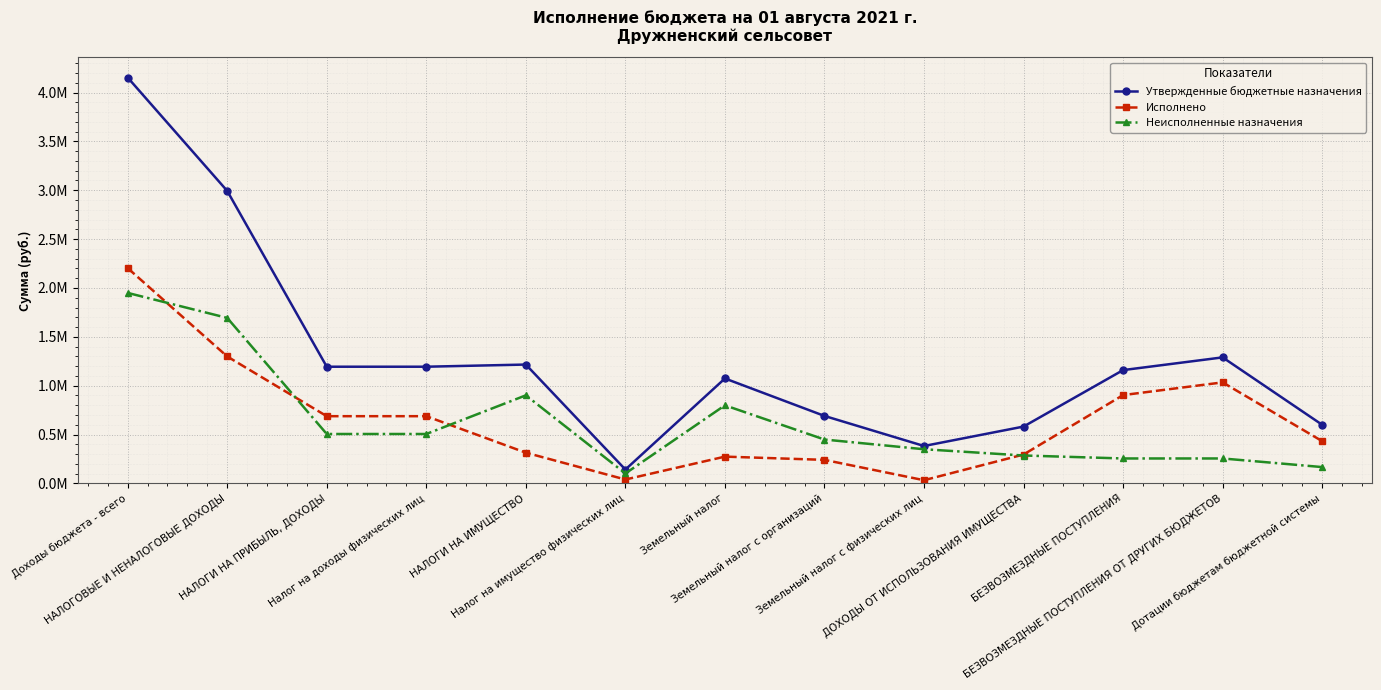

What is the spread (max minus min) of values at НАЛОГИ НА ИМУЩЕСТВО?

901644.7